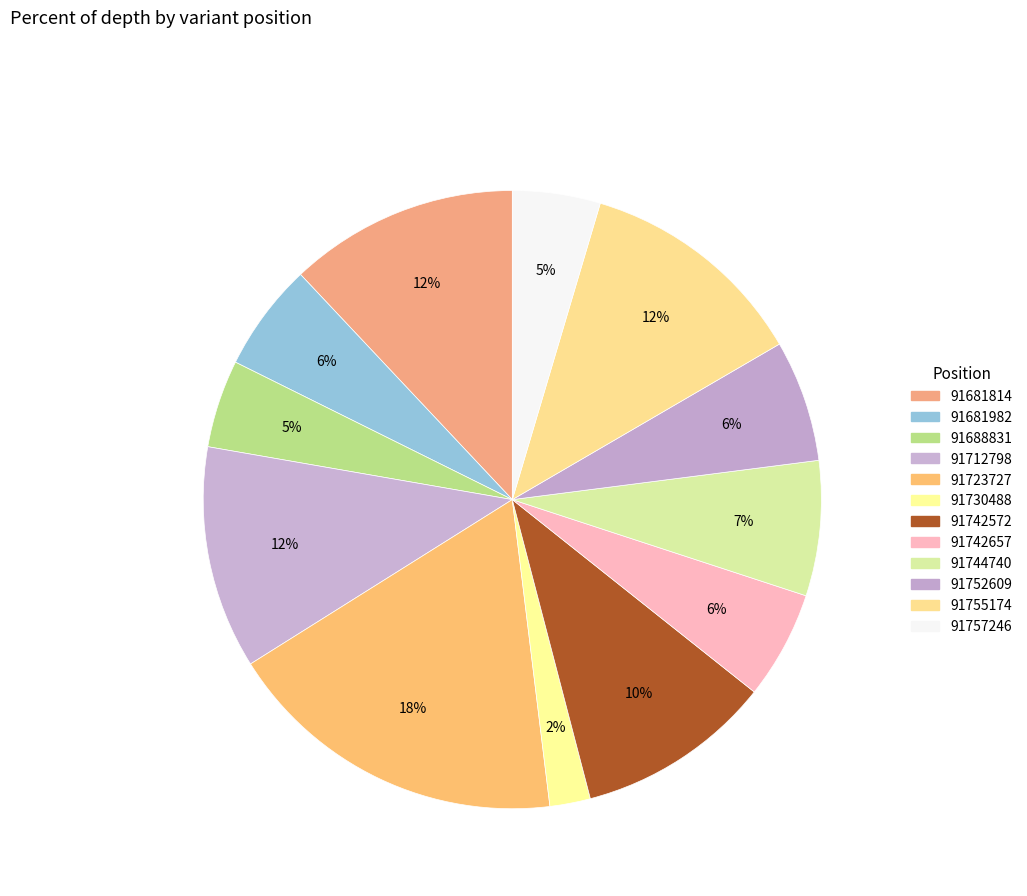

Which category has the smallest portion of the pie?

91730488